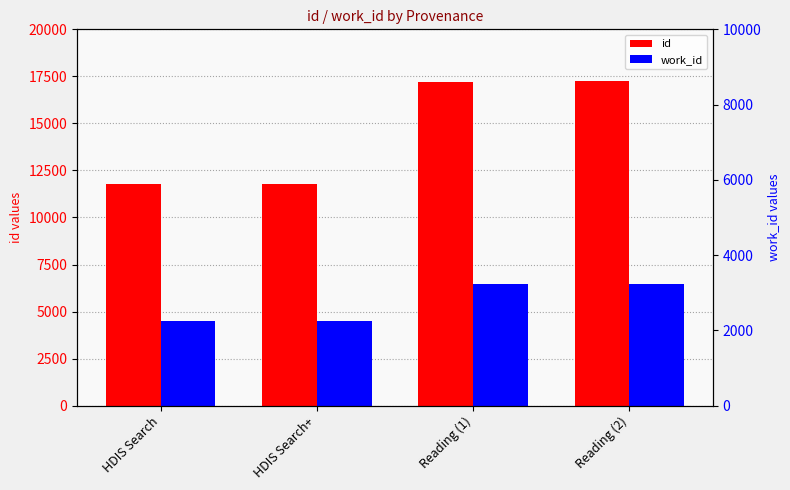

Are the bars horizontal?

No